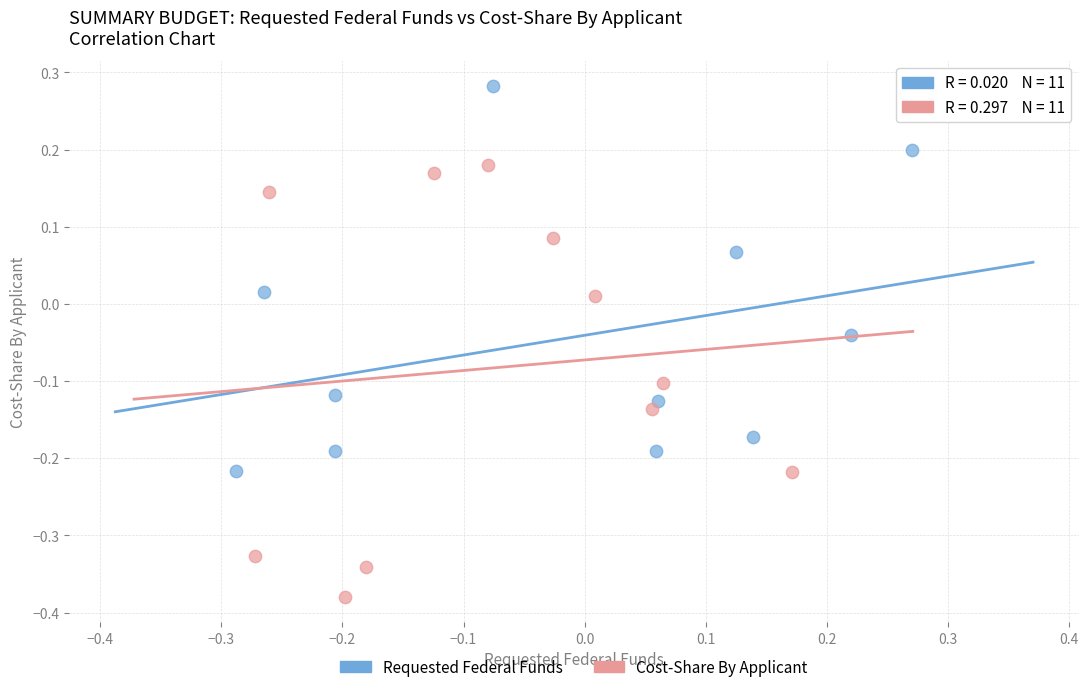

Which series reaches the maximum Y coordinate?

Requested Federal Funds